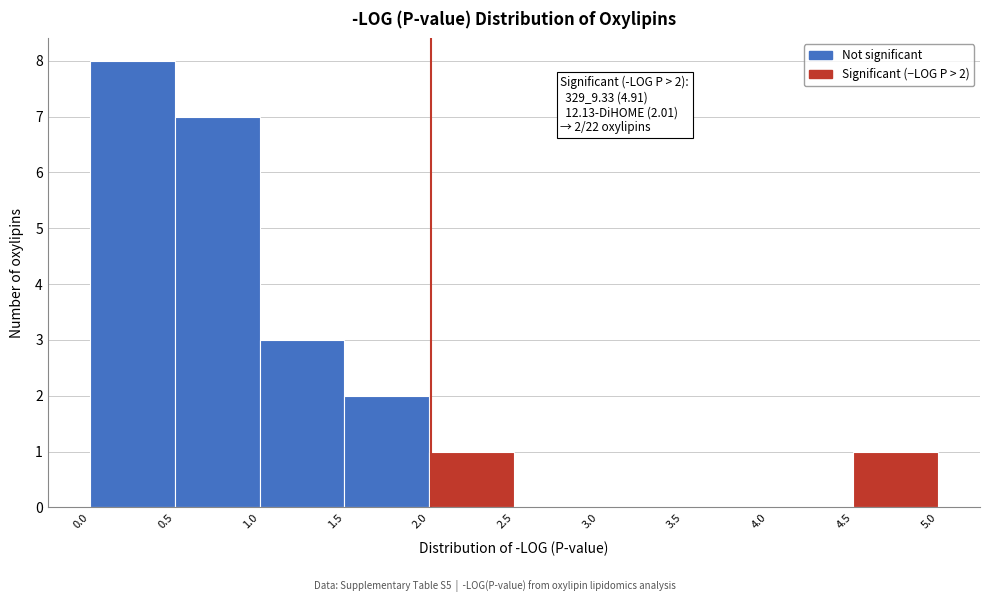

Over which range of the x-axis is the bar tallest?

0.0 to 0.5